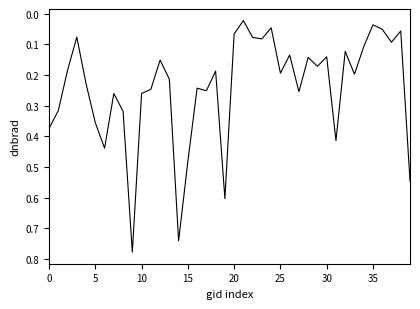

What is the sum of all values?

9.7